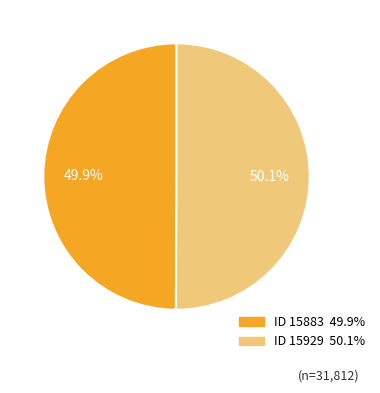

Does any single category account for the majority?

Yes